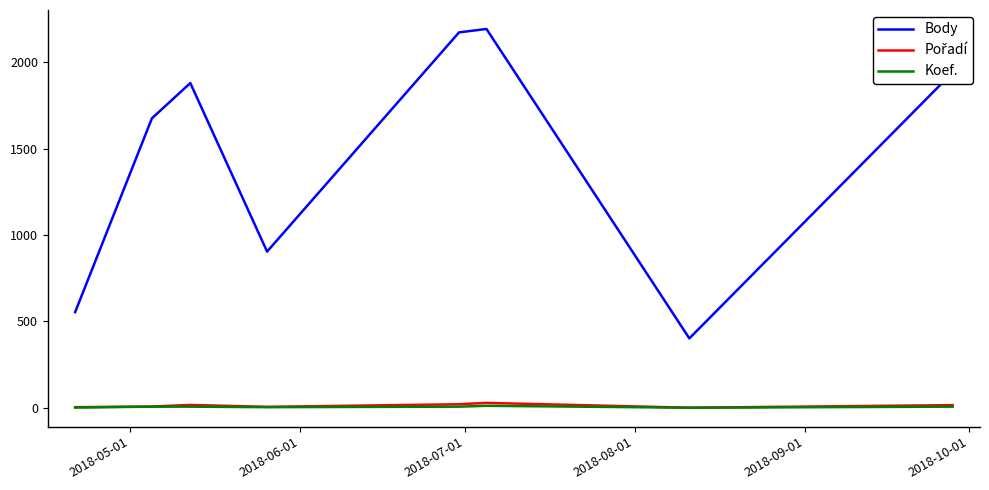

How many values in the Koef. series are below 7?

3